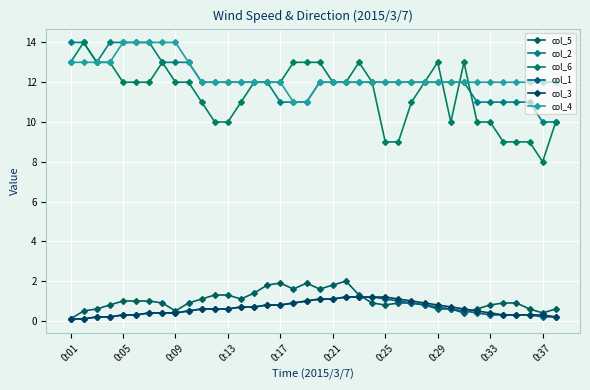

What is the sum of all col_5 values?

38.1